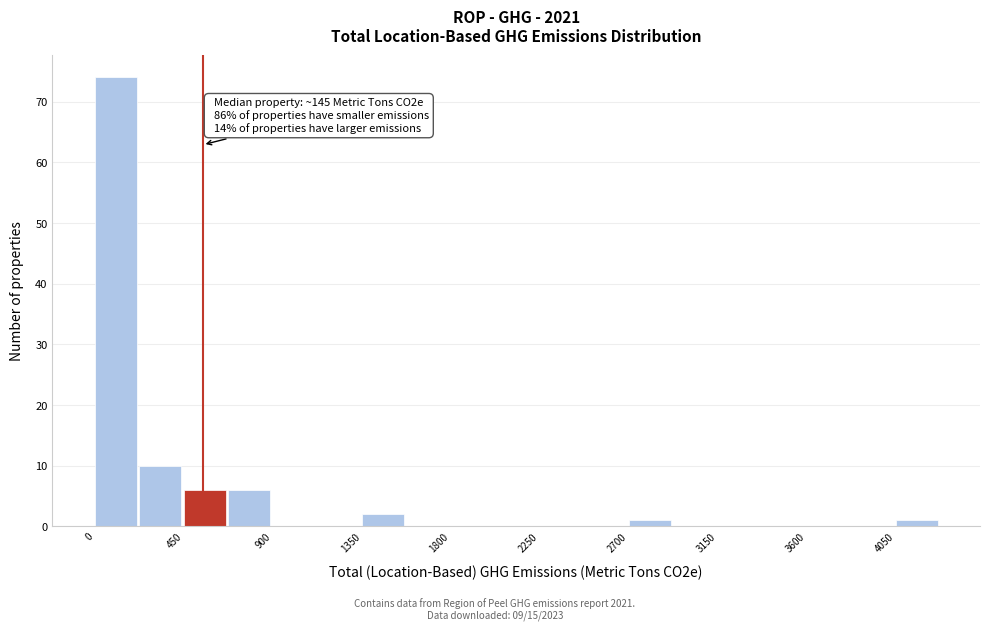

Which range on the x-axis has the tallest bar?

0 to 250